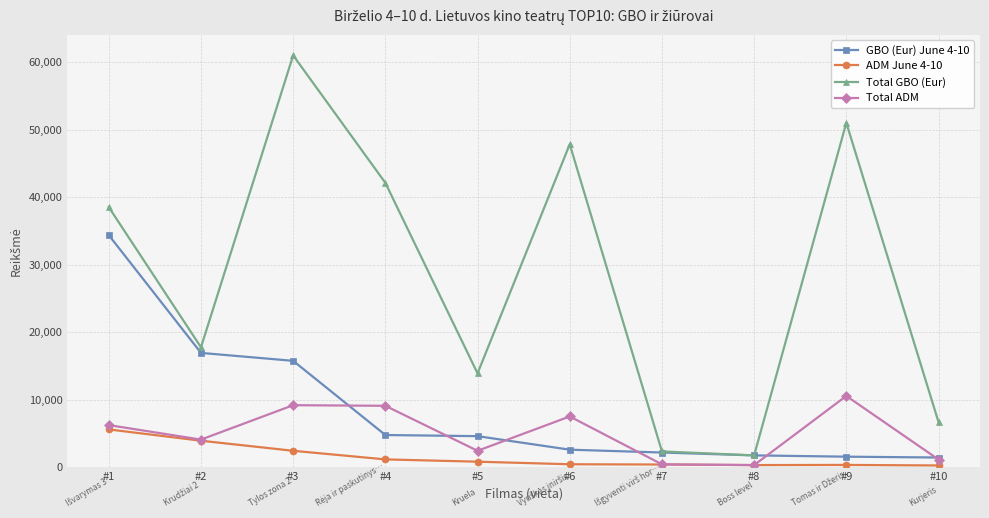

In Total ADM, how many points are lower than both neighbors (excluding endpoints)?

3